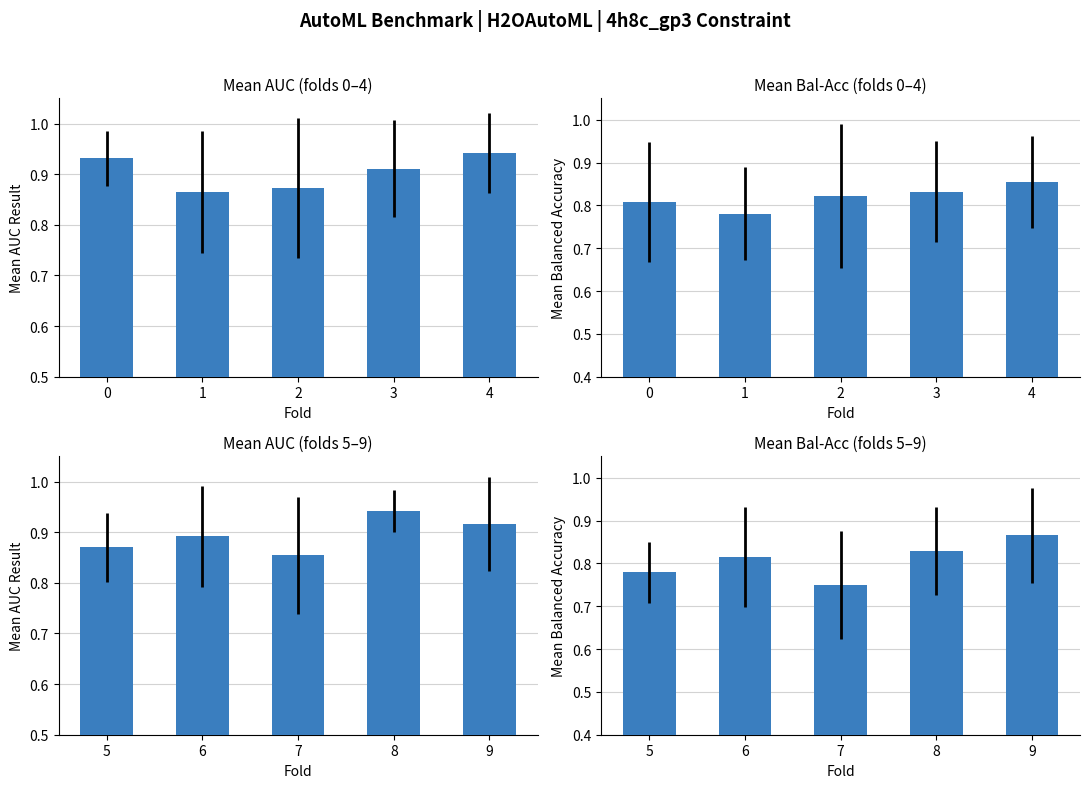

Is it true that Mean AUC Result equals 0.9 at 6?

True